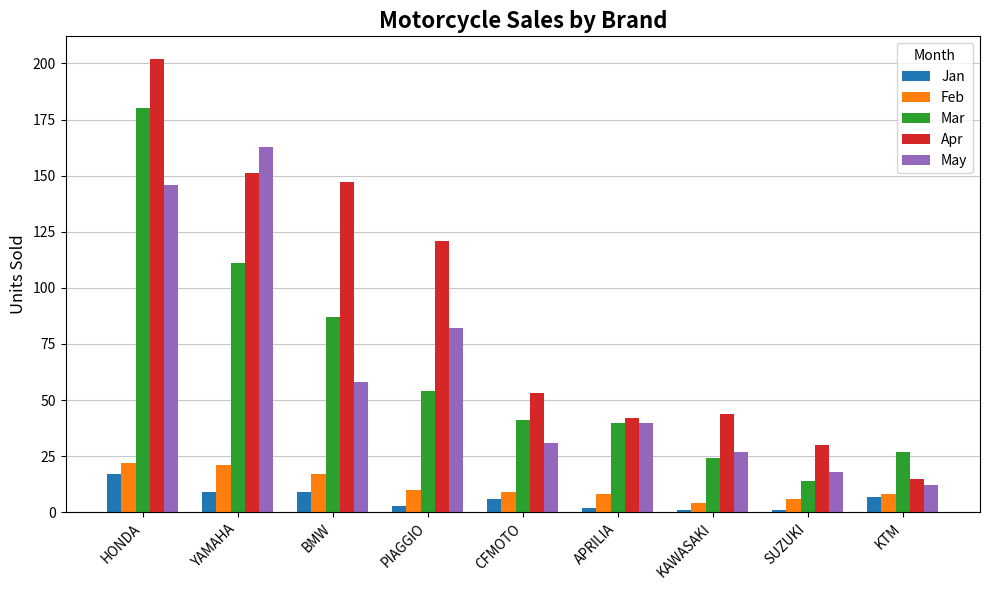

Where is Apr nearest to the value 108?

PIAGGIO